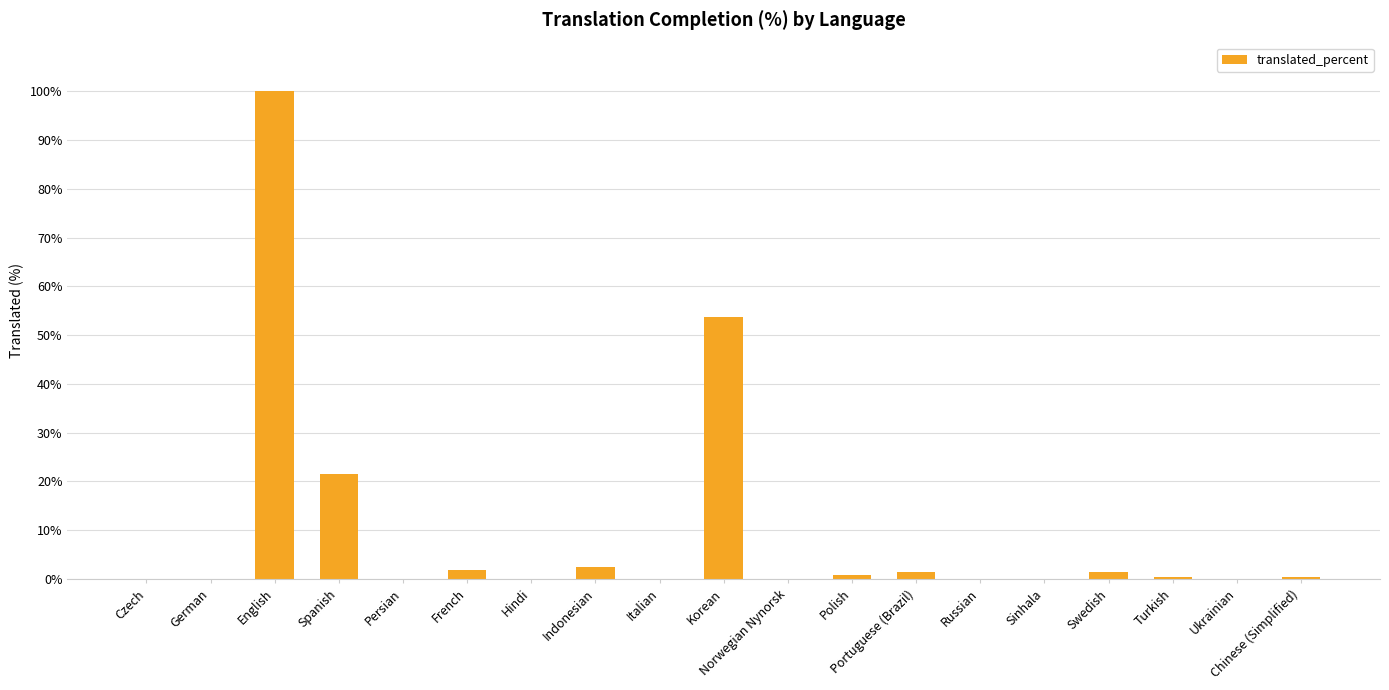

What is the greatest value displayed?

100.0